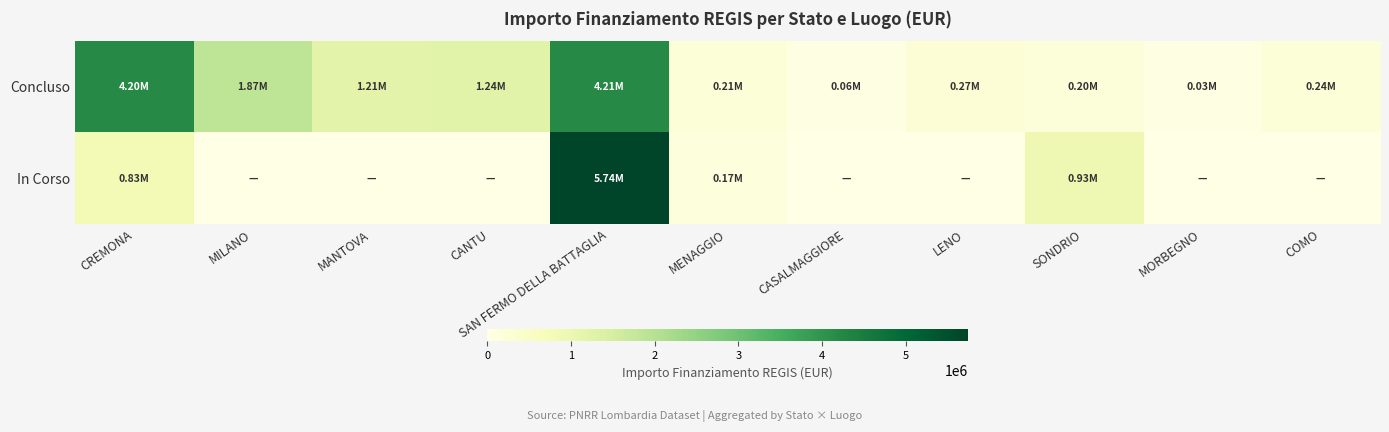

Count the number of categories in the chart.

11